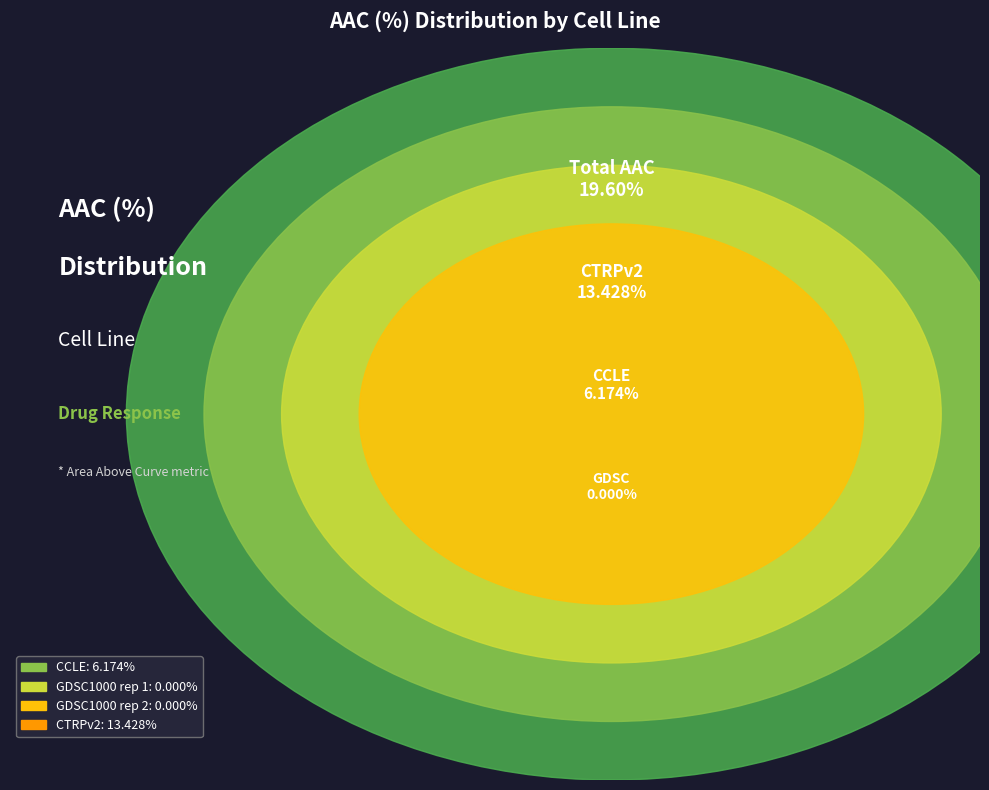

Rank the categories by value from lowest to highest.

GDSC1000 rep 1, GDSC1000 rep 2, CCLE, CTRPv2